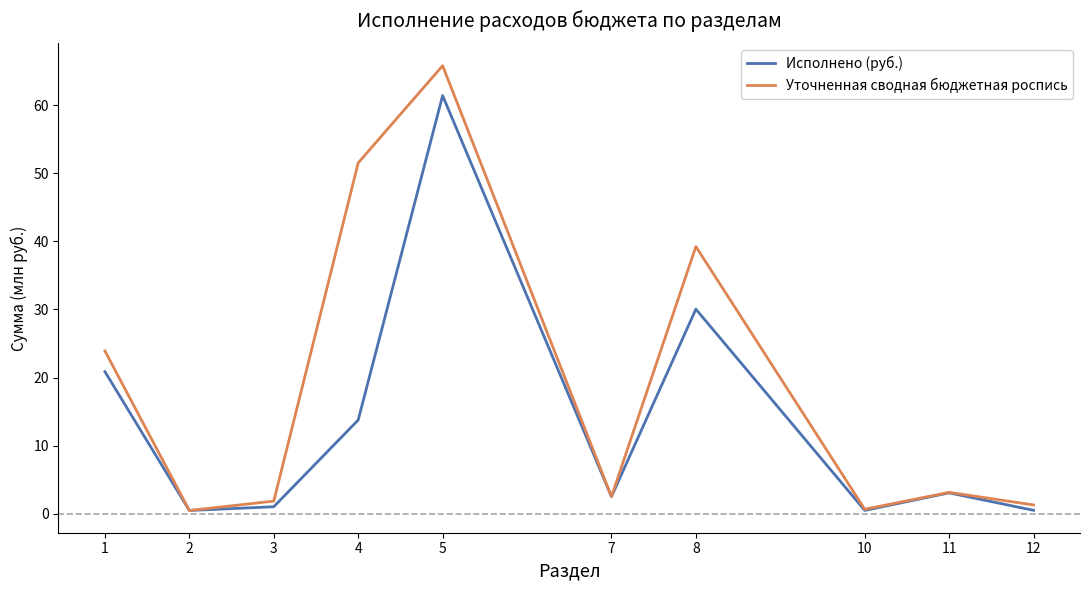

Where is the first local maximum for Уточненная сводная бюджетная роспись?

5